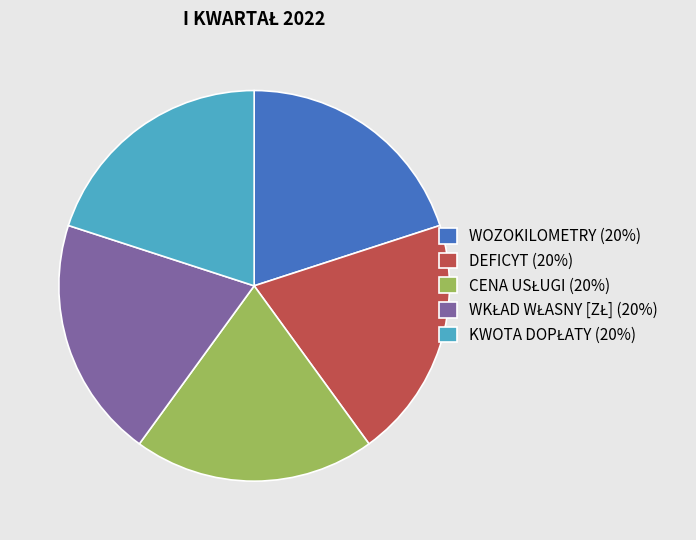

Count the number of slices in the pie.

5